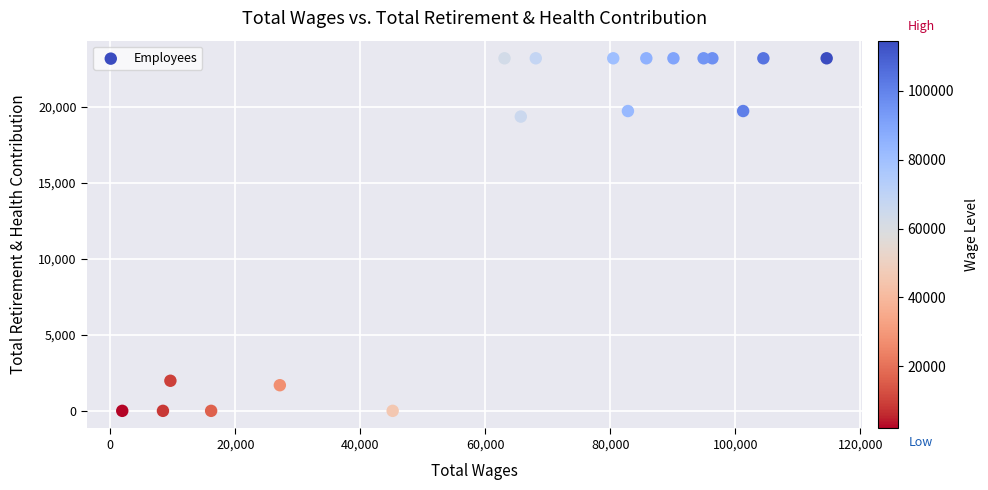

What Y value in the scatter plot is closest to 11600?

19365